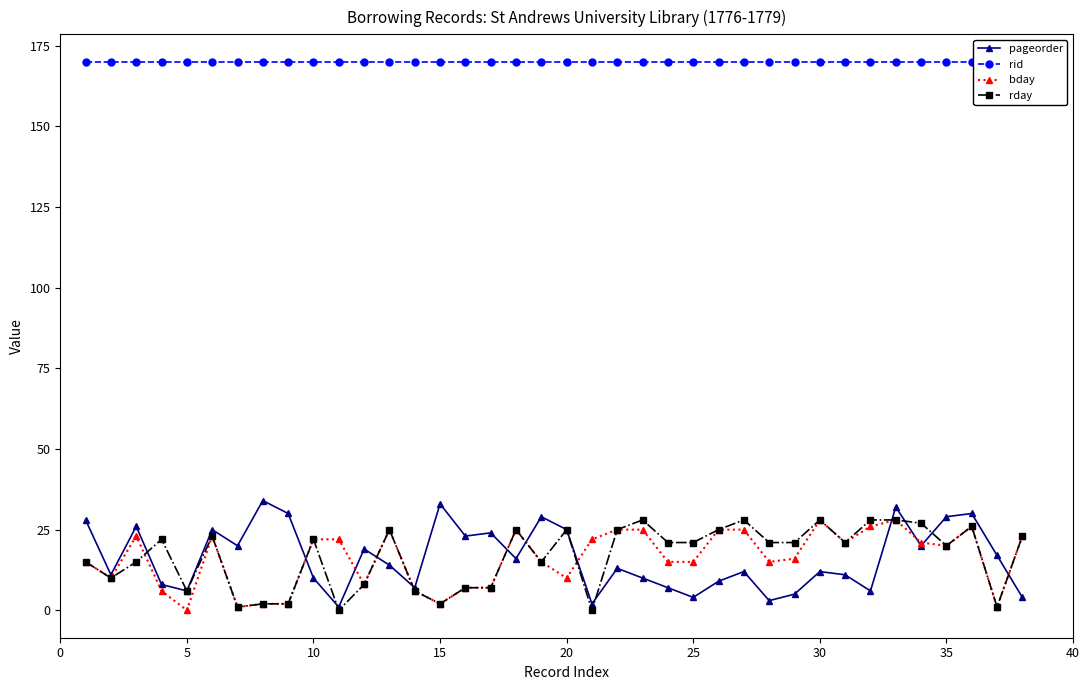

Is it true that rday equals 16 at 30?

False